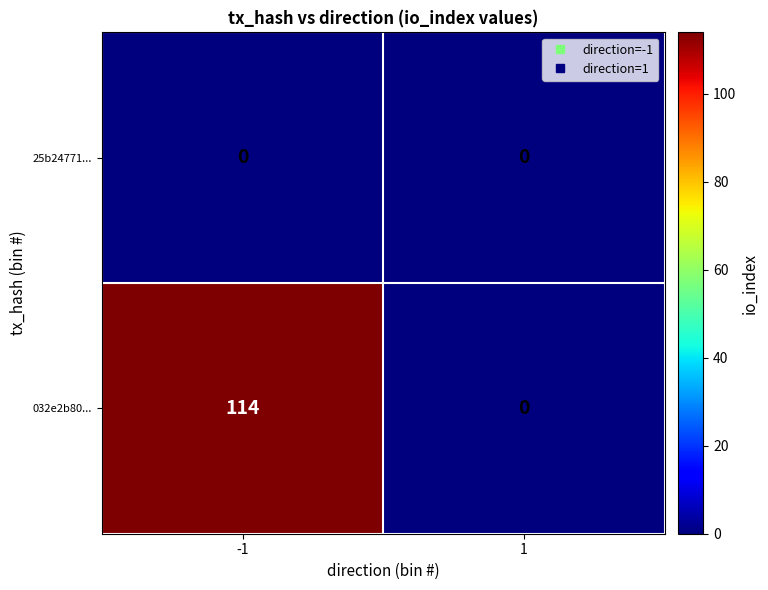

What is the difference between the maximum and minimum values in the 032e2b80... series?

114